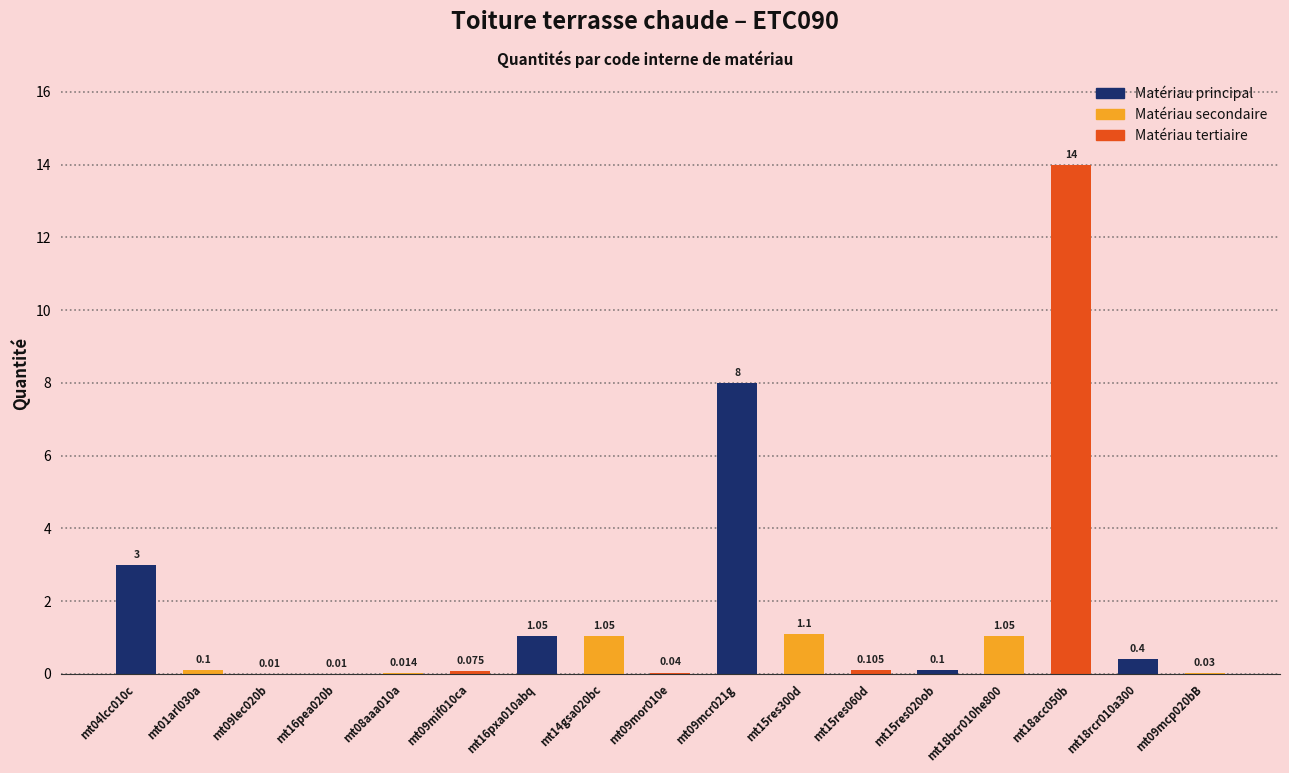

What is the average value?

1.8